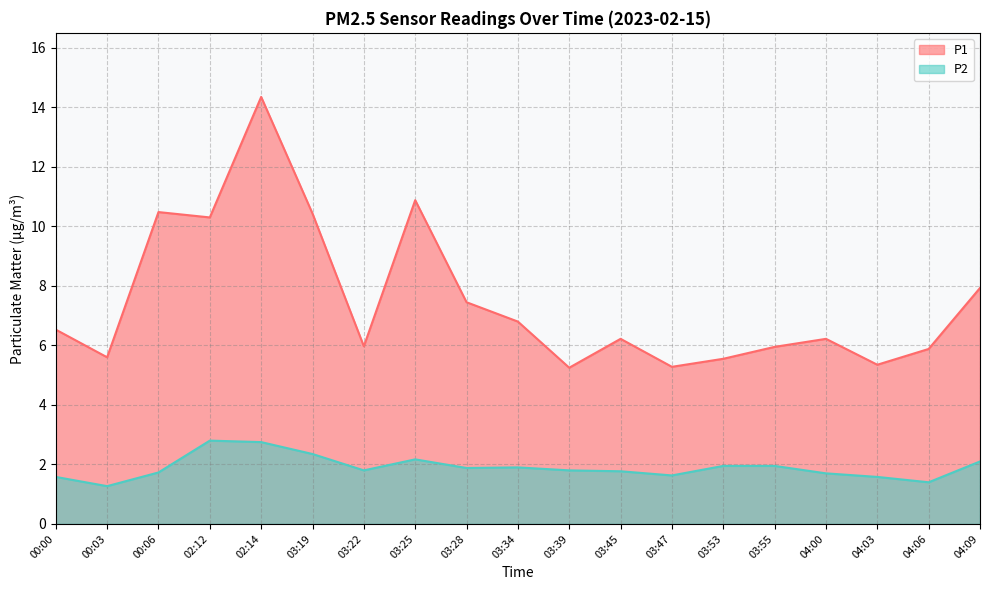

How many lines are shown in the chart?

2